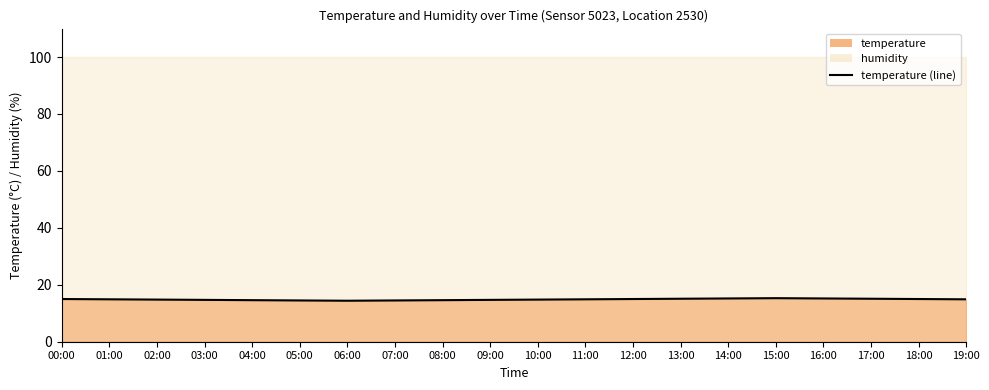

What position from the right is 13:00?

7